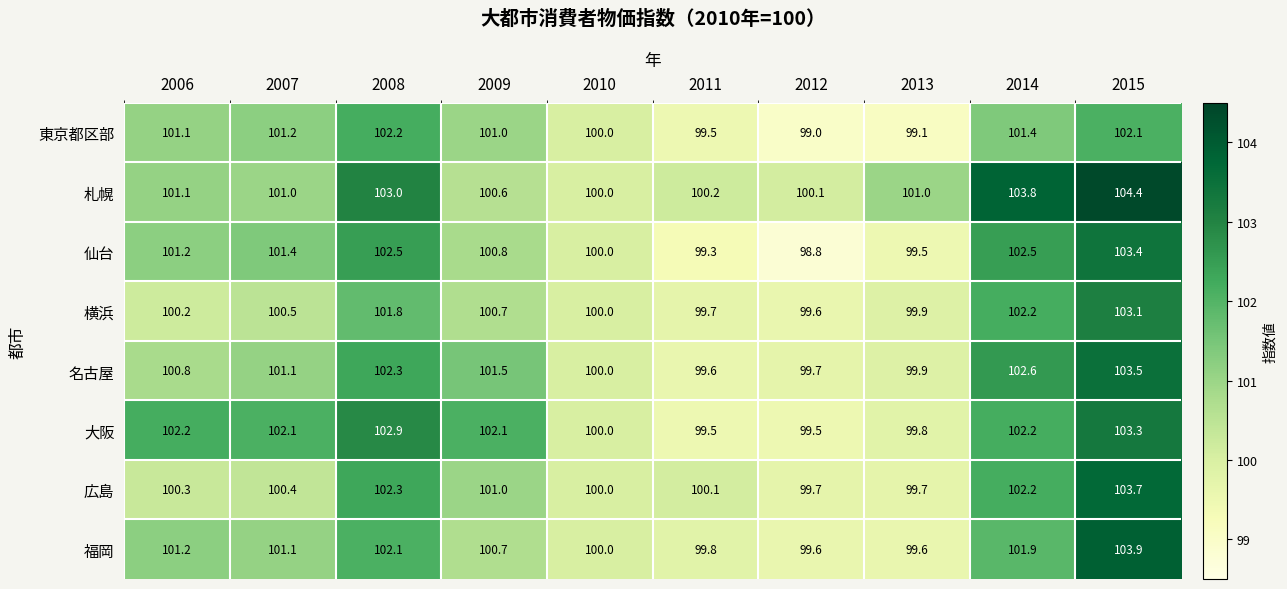

The value of 横浜 at 2007 is 100.5. True or false?

True